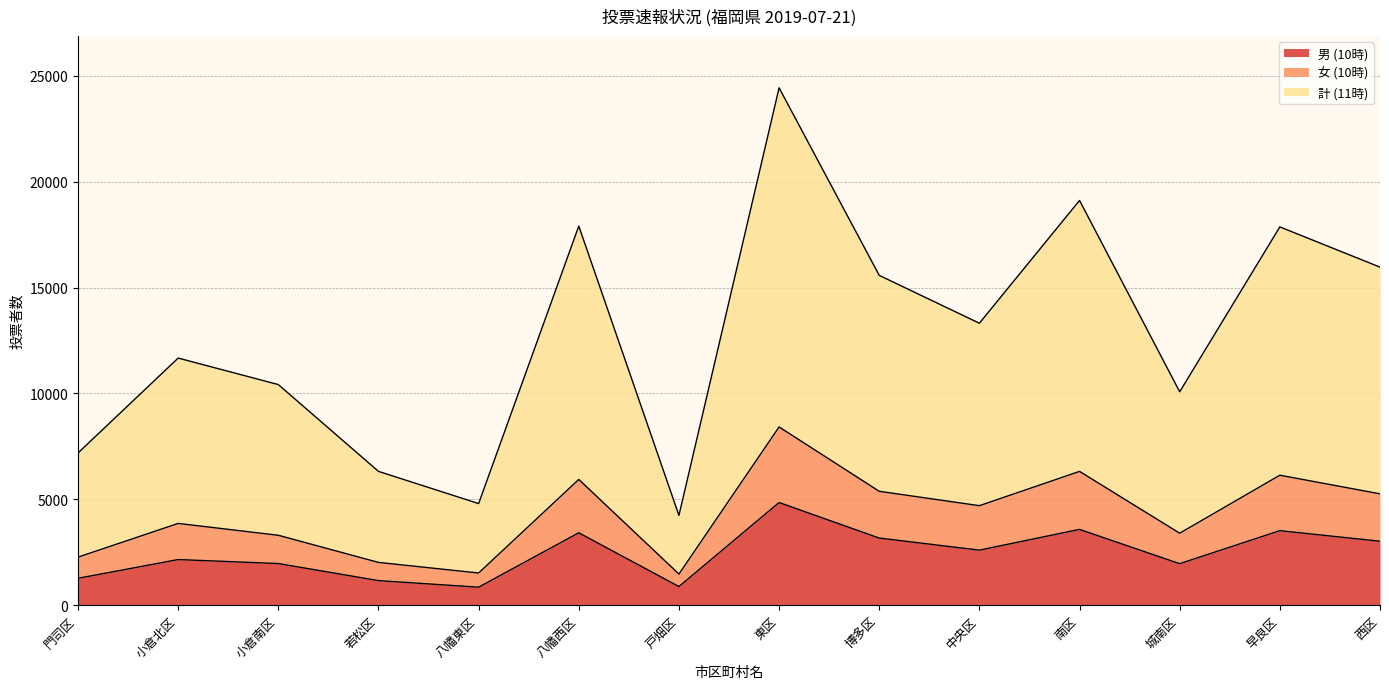

What is the value of the 計 (11時) point at the 3rd from the left?

10421